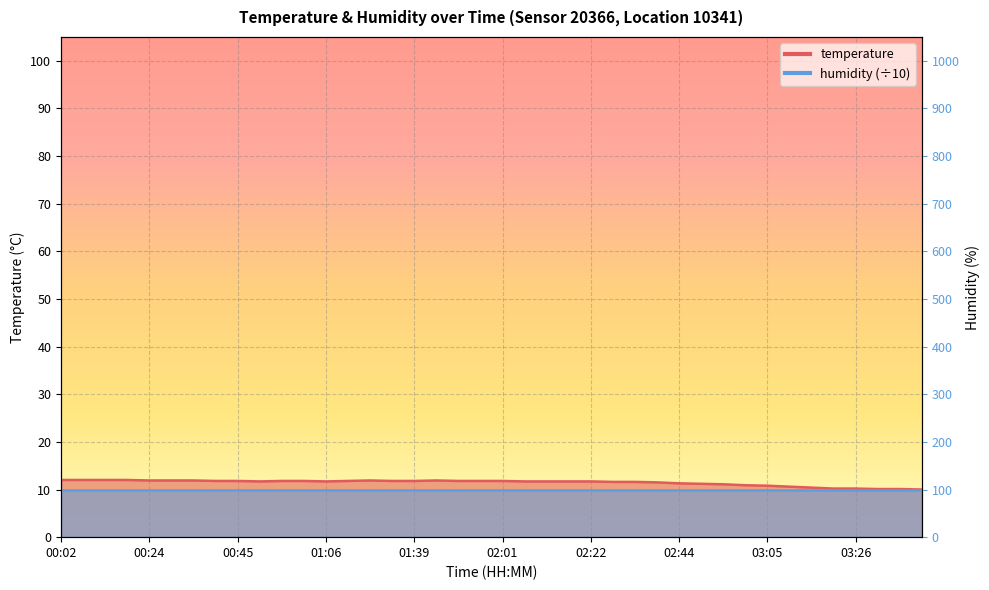

What is the change in value from 03:10 to 03:16?

-0.2